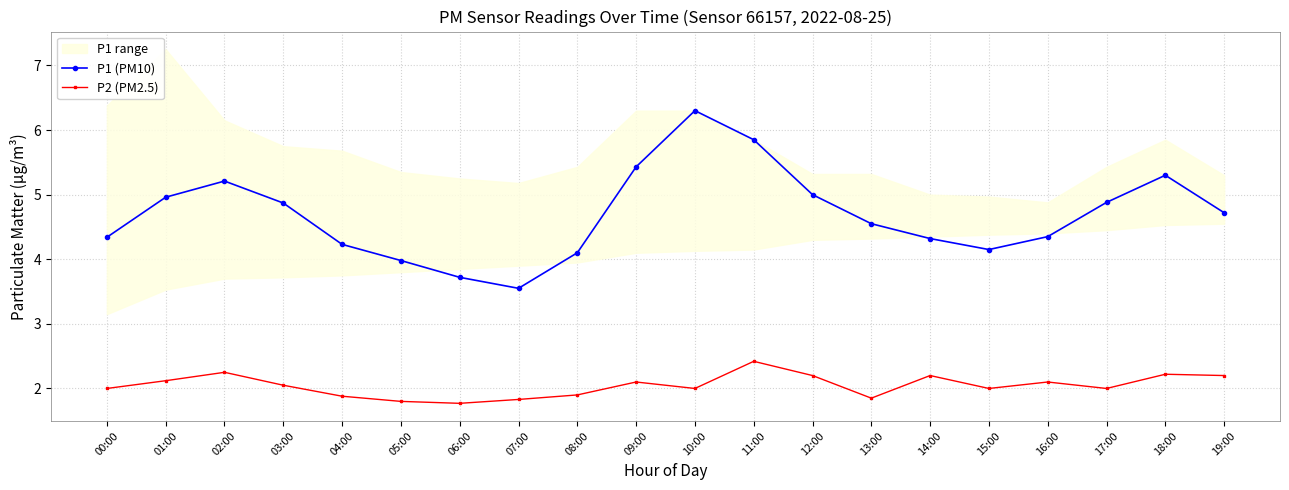

The P2 (PM2.5) series shows 2.0 at 00:00. True or false?

True